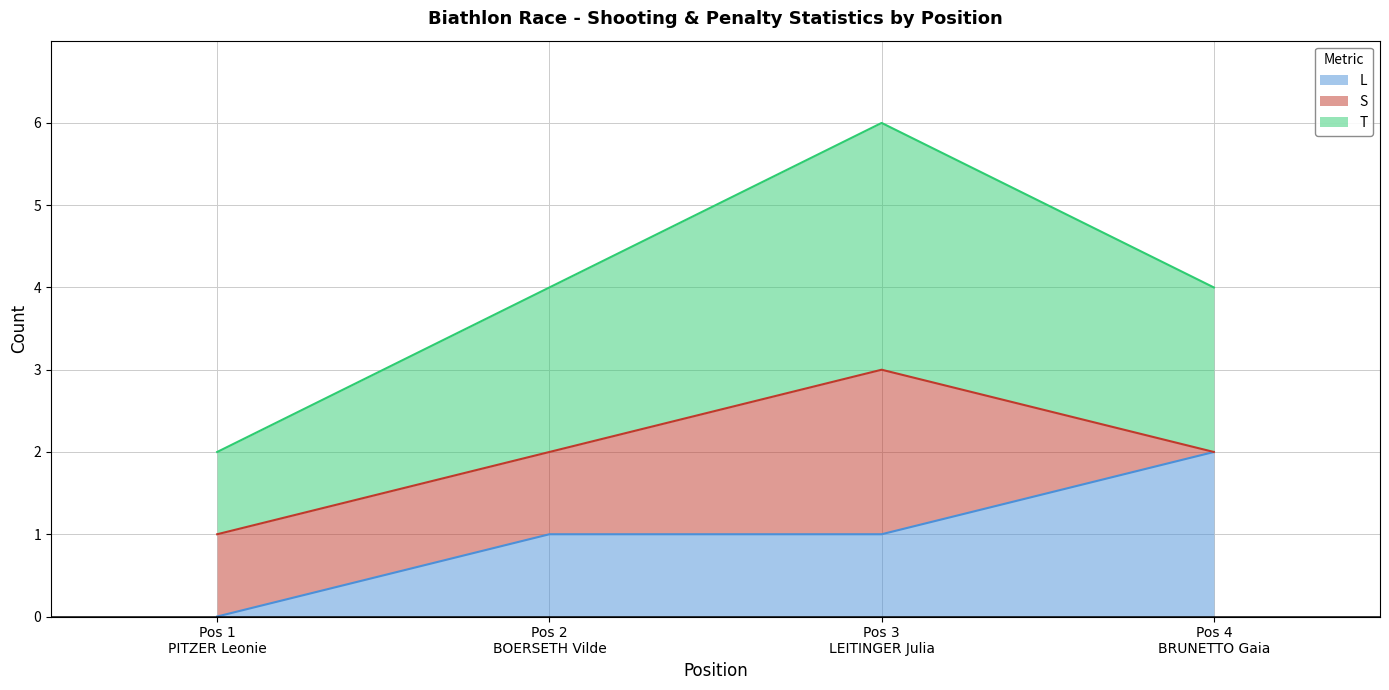

What are all the series names shown in the legend?

L, S, T